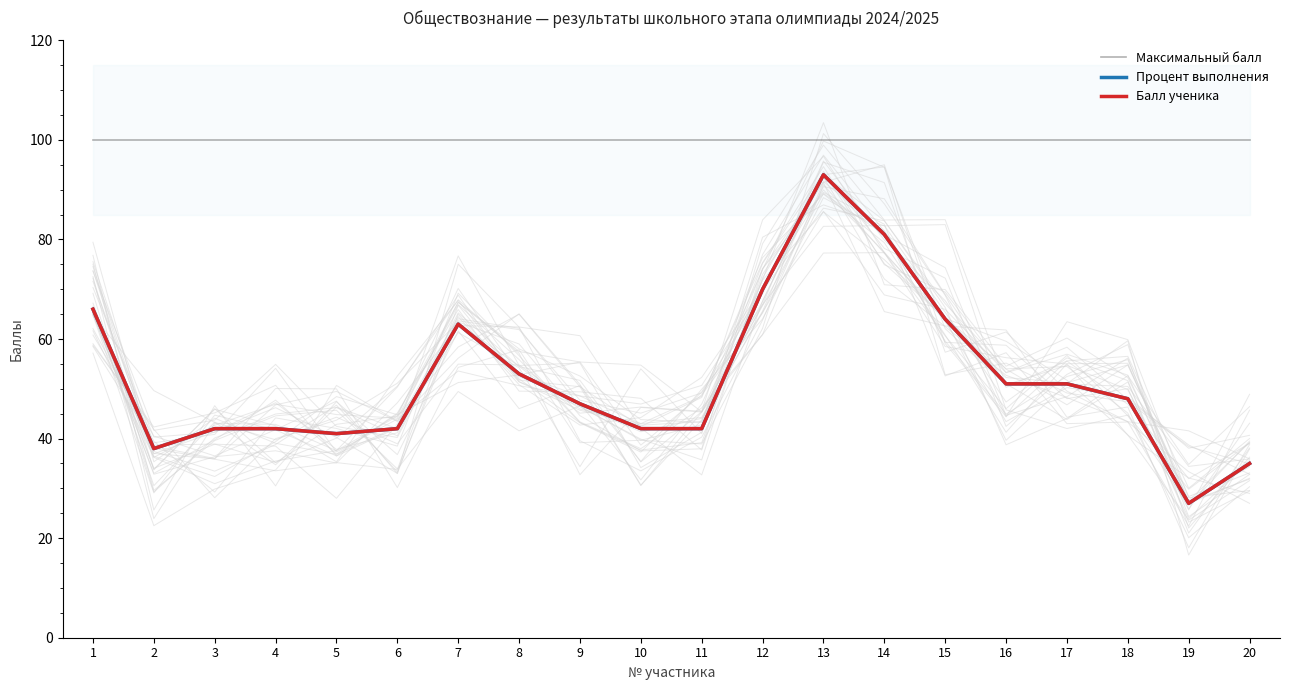

How many lines are shown in the chart?

3